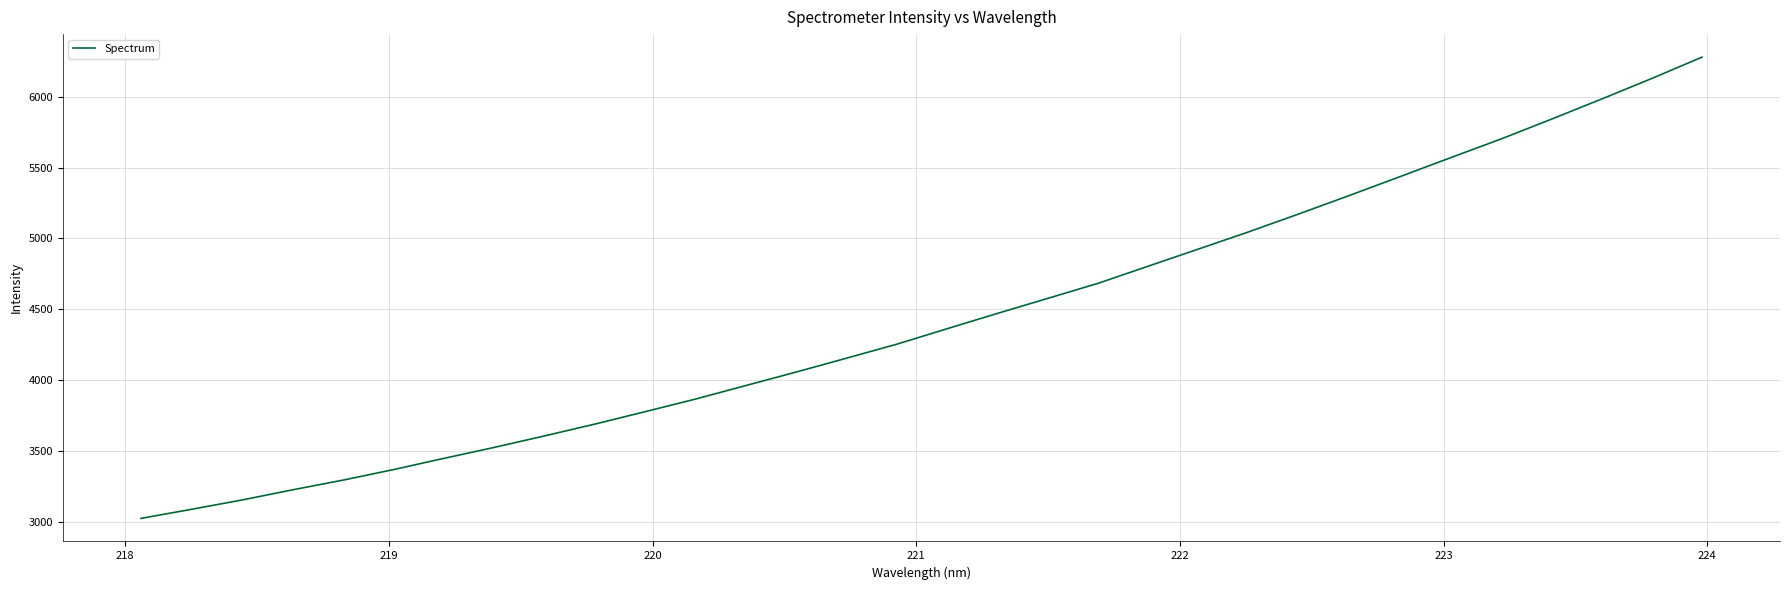

What is the sum of all values?

141778.3